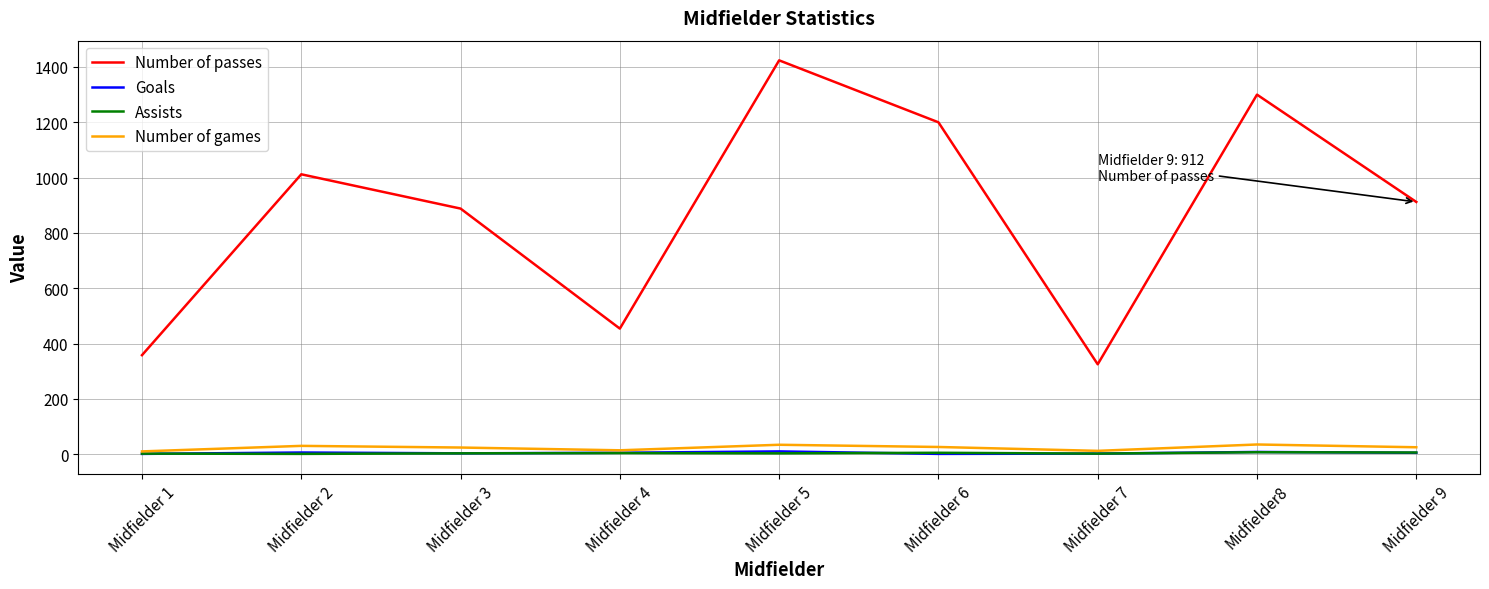

True or false: Number of passes and Assists cross at least once.

False